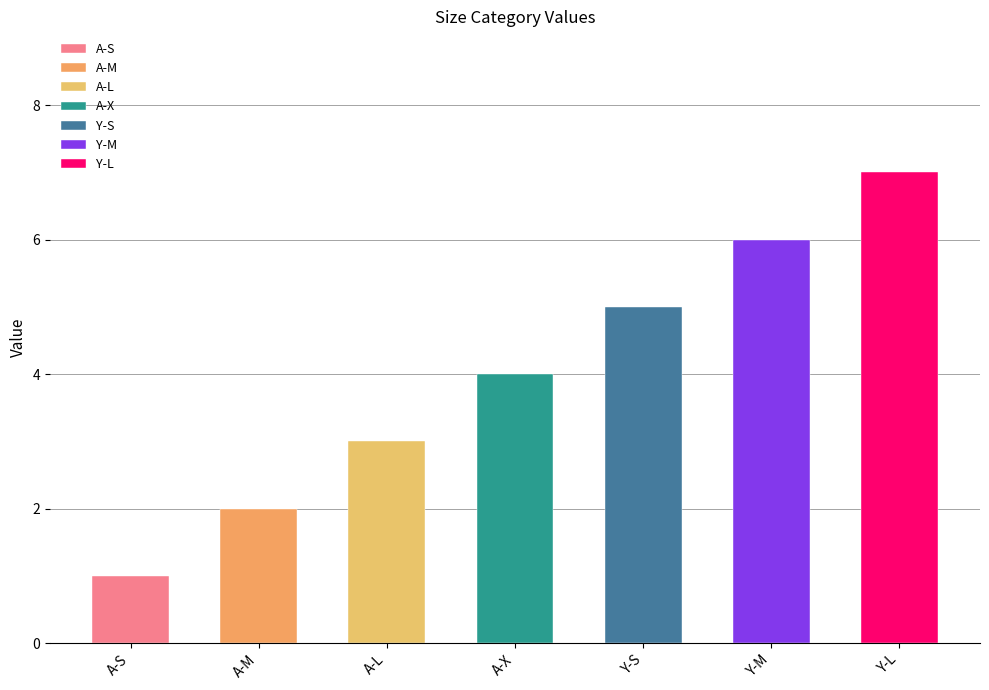

What is the label of the 2nd bar from the right?

Y-M